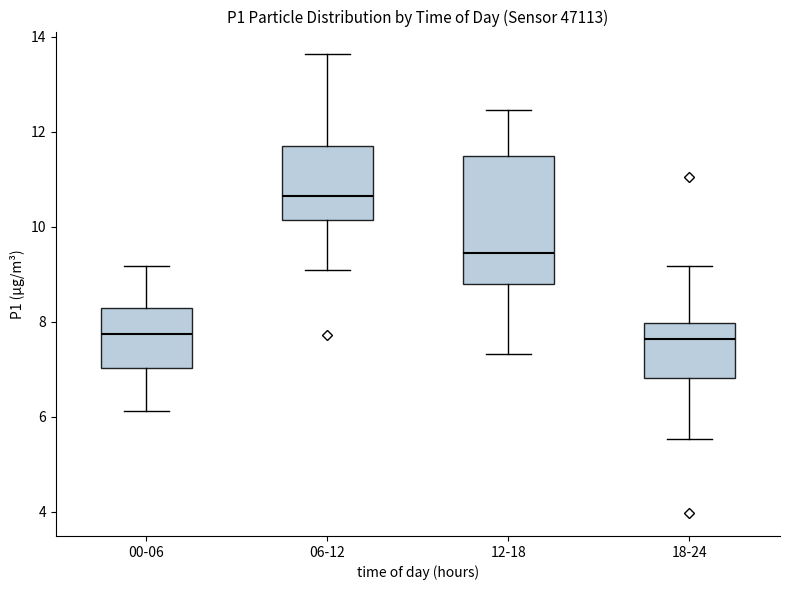

Reading left to right, transcribe this box plot: for each box, give where its median line is, the range the box spans, and where its two whiskers end, as read against the y-axis. The values are not printed on the chart, so give them approximately, as read against the axis.

00-06: median 7.8, box 7.0 to 8.2, whiskers 6.2 to 9.2
06-12: median 10.6, box 10.2 to 11.6, whiskers 9.2 to 13.6
12-18: median 9.4, box 8.8 to 11.4, whiskers 7.4 to 12.4
18-24: median 7.6, box 6.8 to 8.0, whiskers 5.6 to 9.2